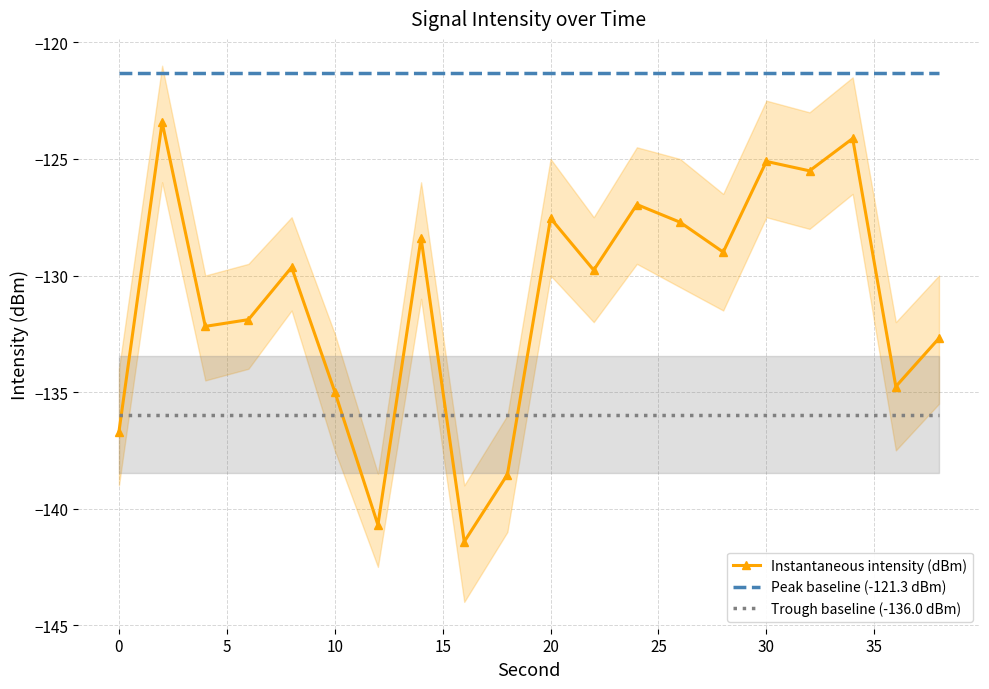

Count the number of data series in this chart.

3